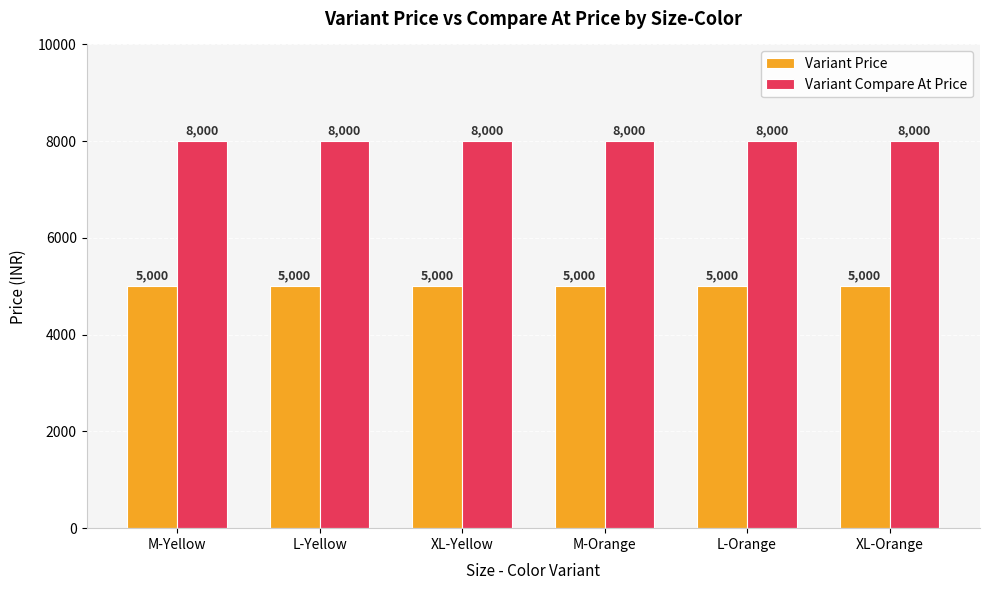

What are all the series names shown in the legend?

Variant Price, Variant Compare At Price